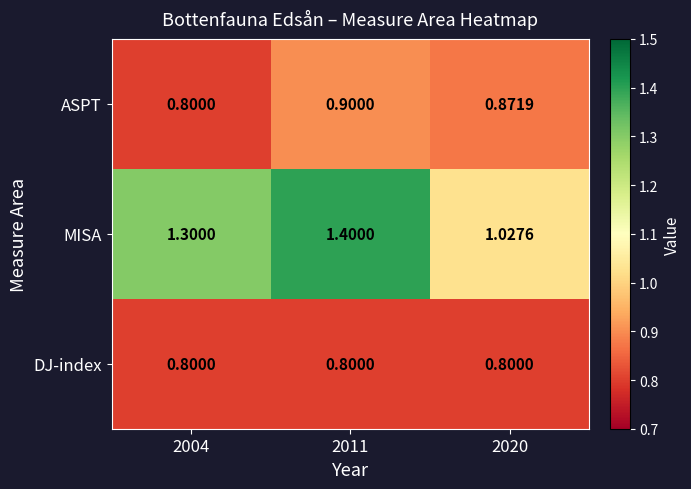

List the series in order of their peak value, highest first.

MISA, ASPT, DJ-index